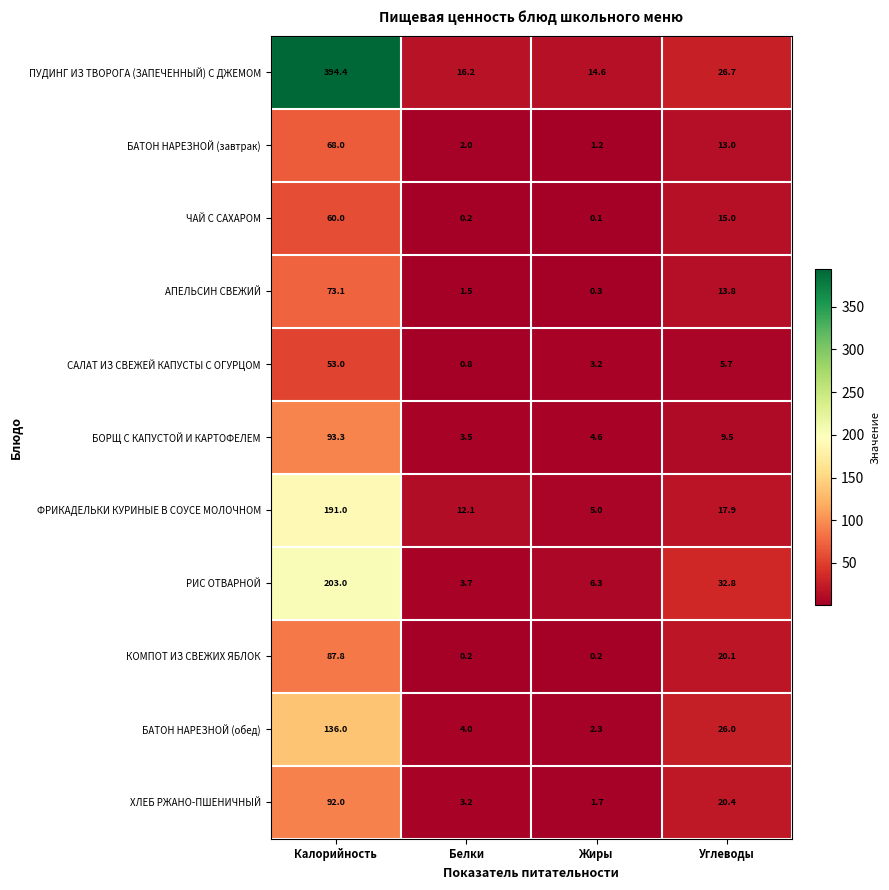

Between Калорийность and Углеводы, which series saw the biggest shift?

ПУДИНГ ИЗ ТВОРОГА (ЗАПЕЧЕННЫЙ) С ДЖЕМОМ